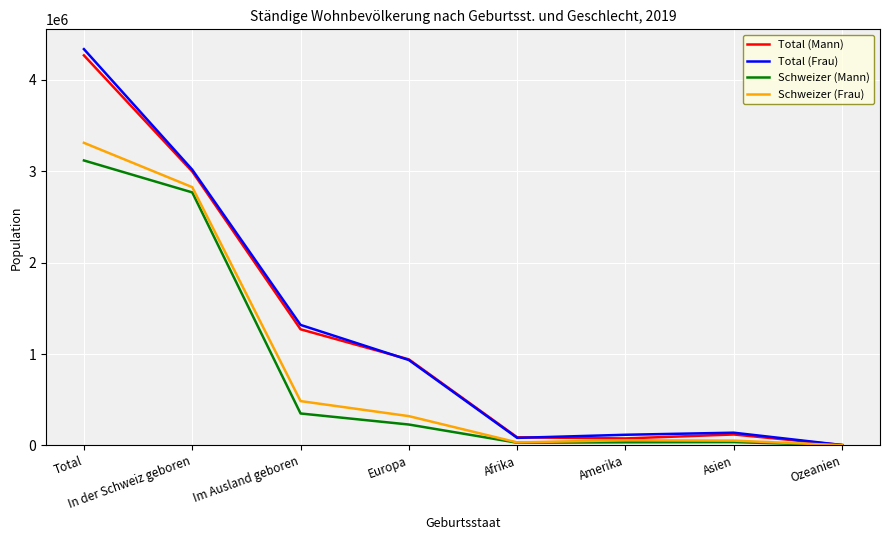

True or false: Total (Mann) has a value of 119805 at Asien.

True